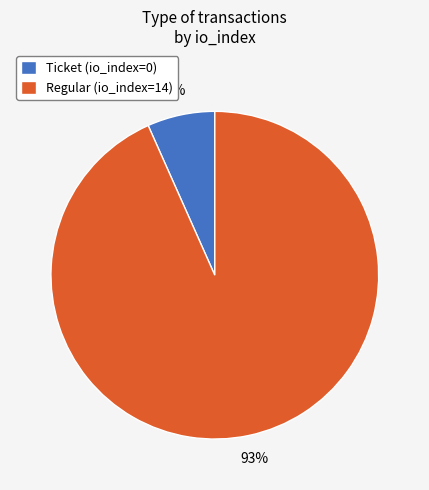

Which category has the biggest portion of the pie?

Regular